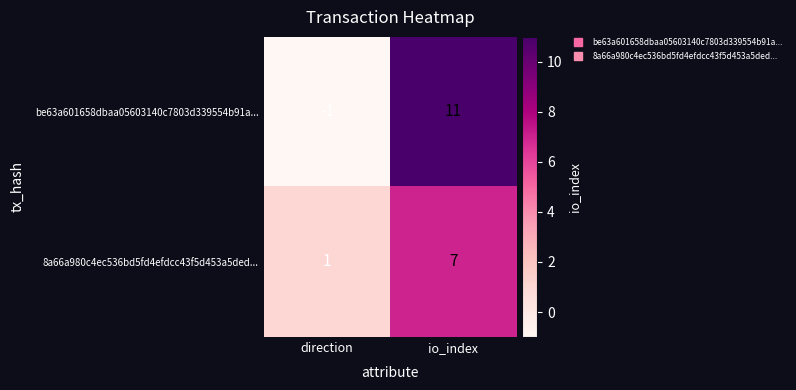

The 8a66a980c4ec536bd5fd4efdcc43f5d453a5ded... series shows 1 at direction. True or false?

True